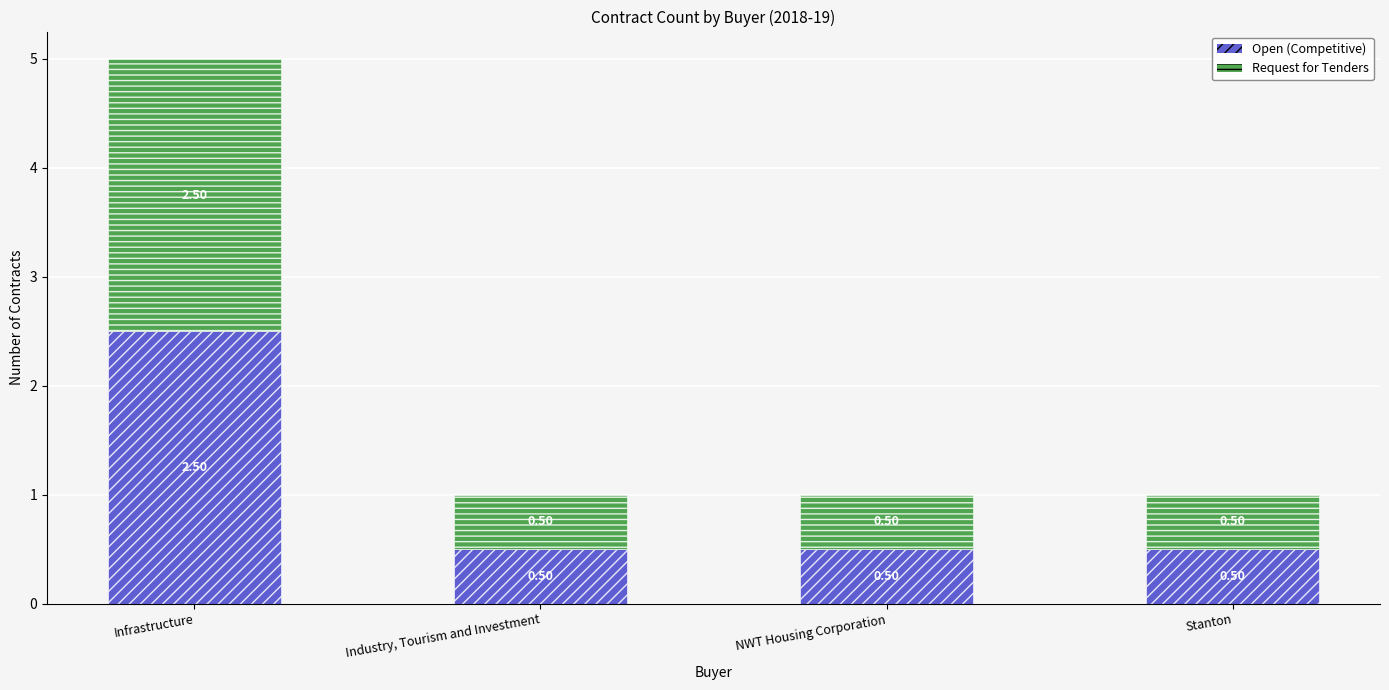

At which category is the sum across all series the highest?

Infrastructure